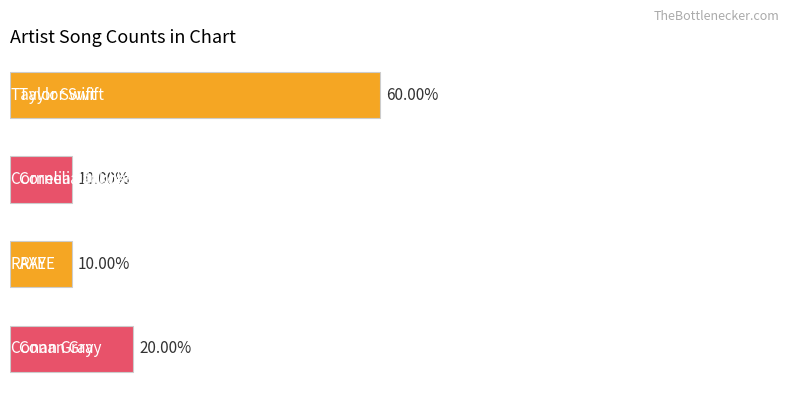

Are the bars horizontal?

Yes